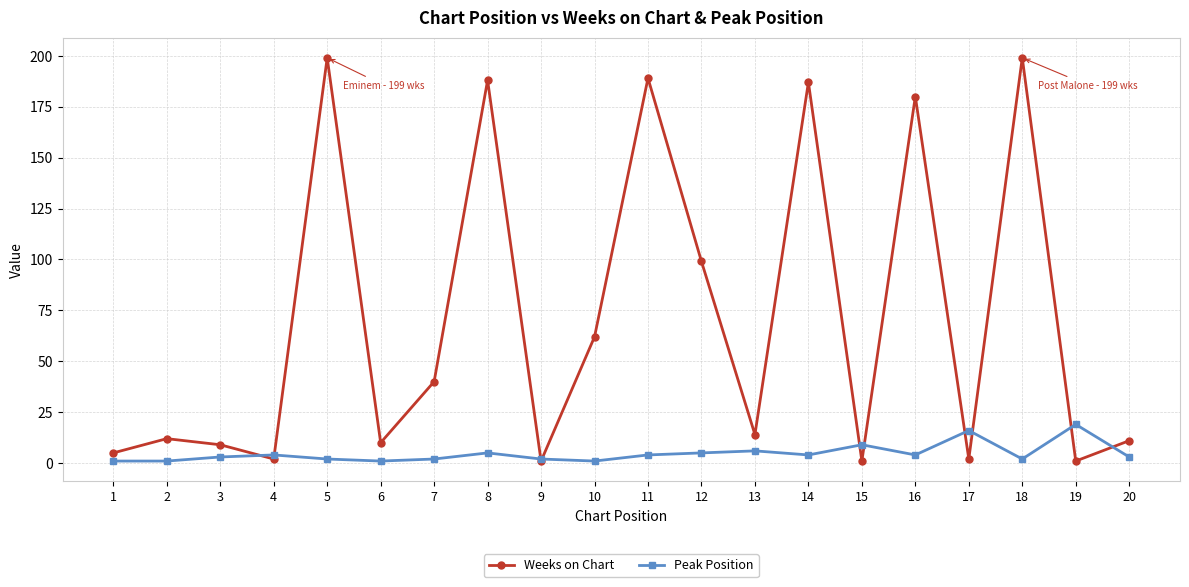

Reading left to right, list all the values displayed in this chart.

Weeks on Chart: 5	12	9	2	199	10	40	188	1	62	189	99	14	187	1	180	2	199	1	11
Peak Position: 1	1	3	4	2	1	2	5	2	1	4	5	6	4	9	4	16	2	19	3